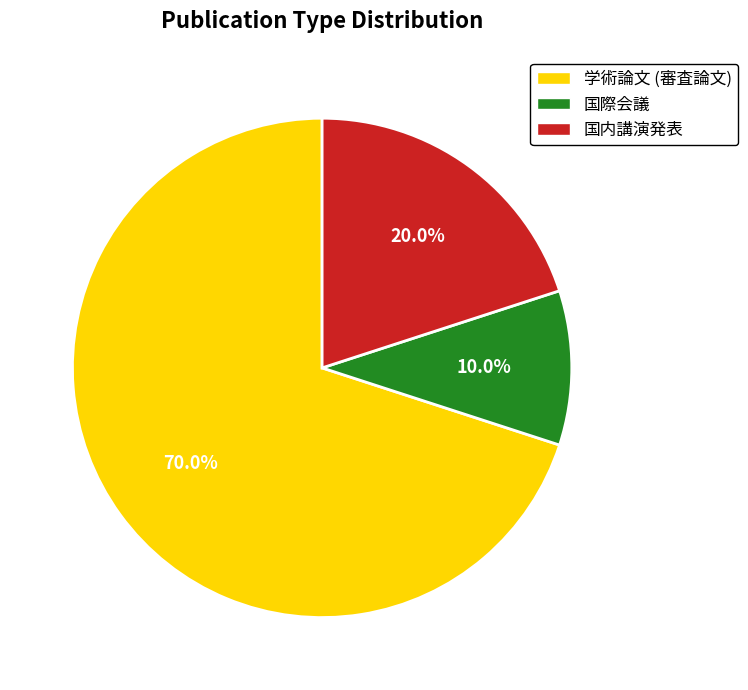

Which slice is the smallest?

国際会議